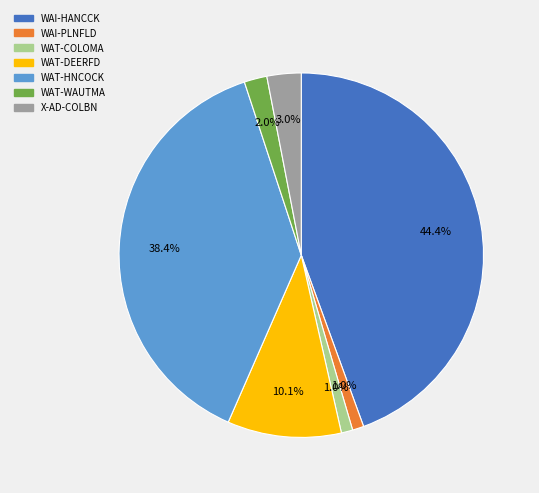

What portion of the pie excludes WAT-WAUTMA?

98.0%